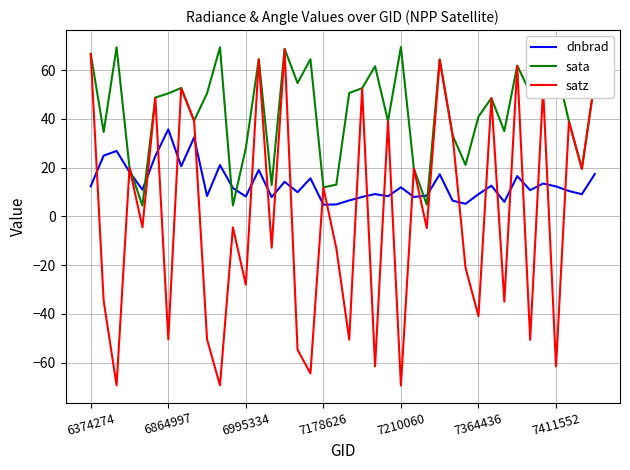

List the series in order of their overall mean, highest first.

sata, dnbrad, satz